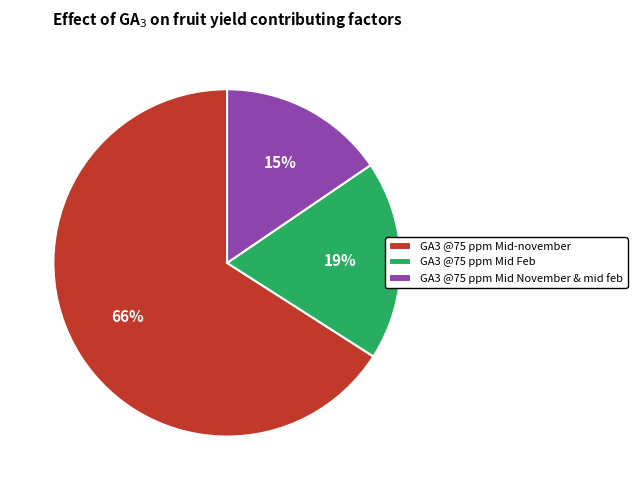

How many slices are in this pie chart?

3